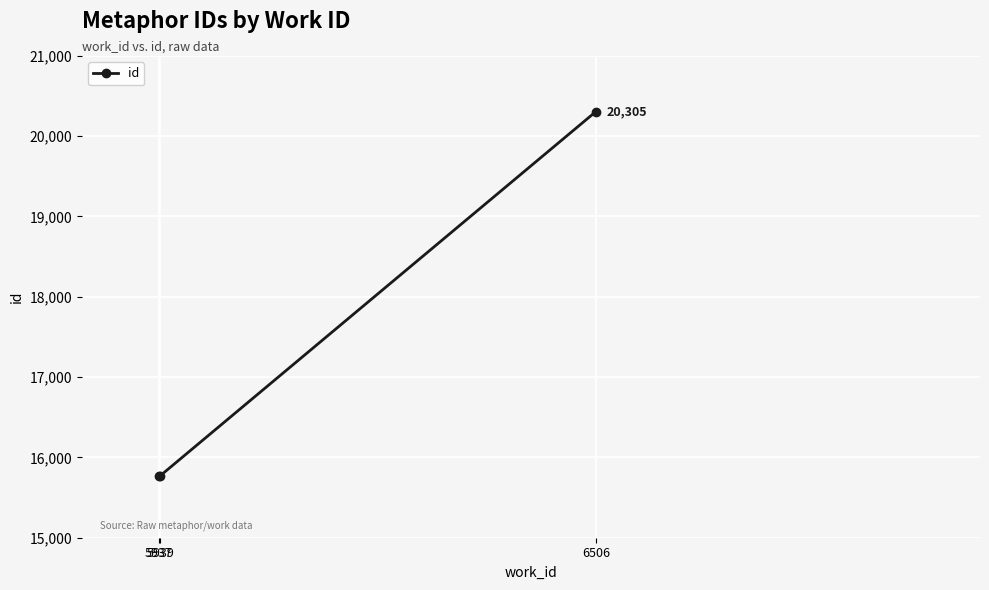

What is the sum of all values?

51847